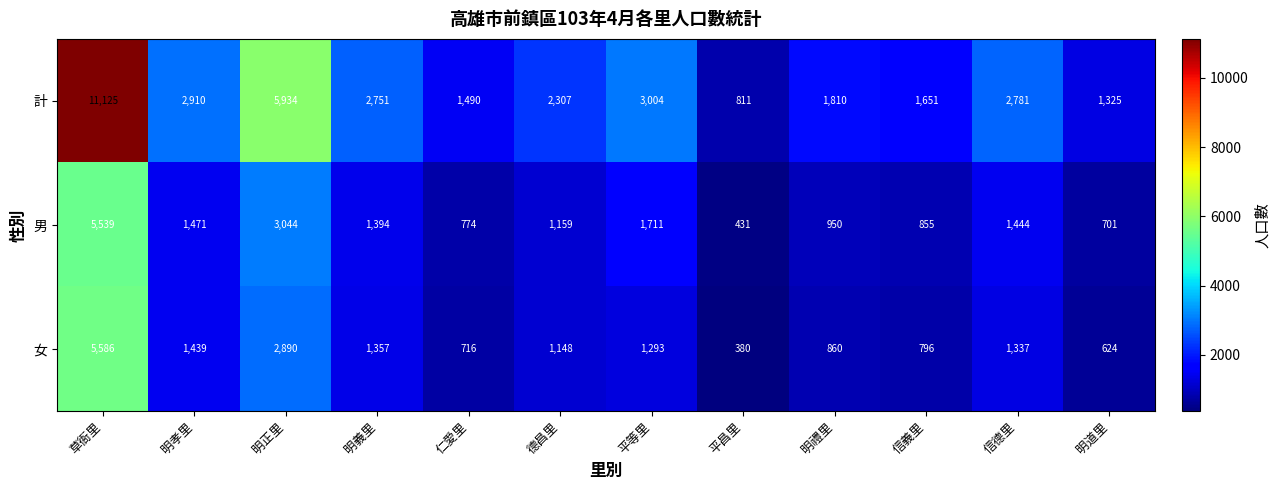

Is the value of 男 at 明孝里 greater than the value of 計 at 信義里?

No